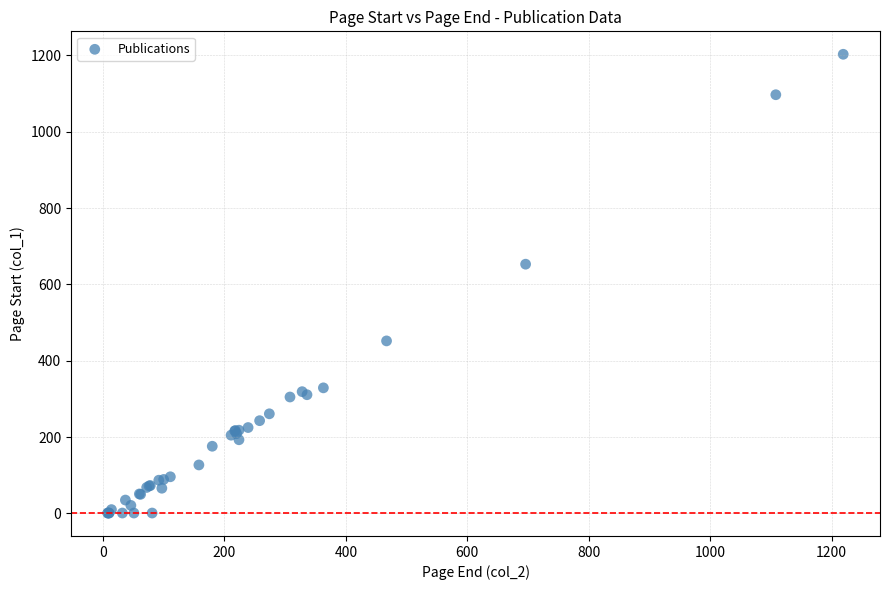

What Y value in the scatter plot is closest to 602?

653